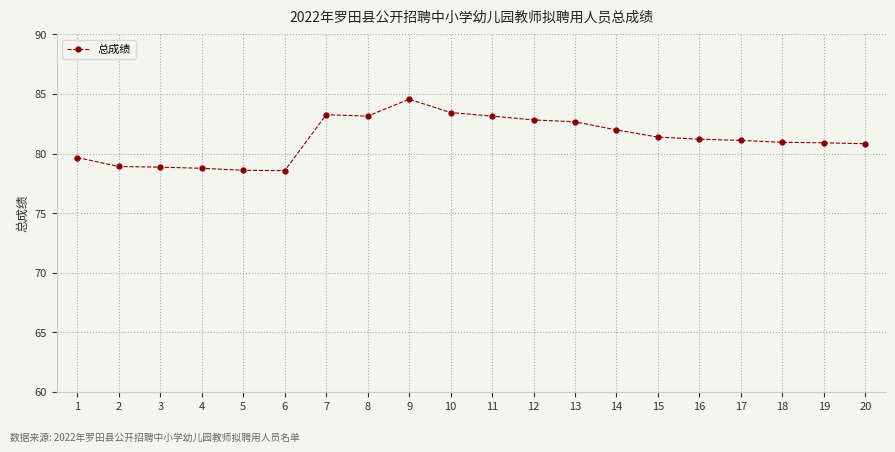

Does the chart display data point markers on the line(s)?

Yes